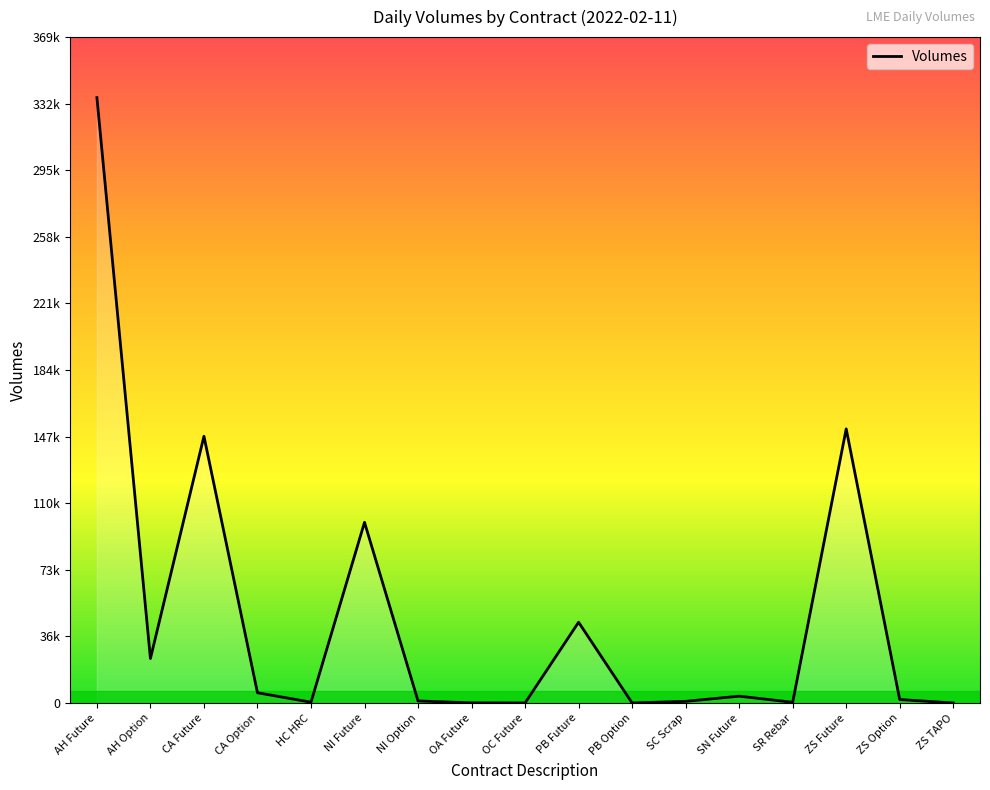

Where does the data first go above 1926?

AH Future